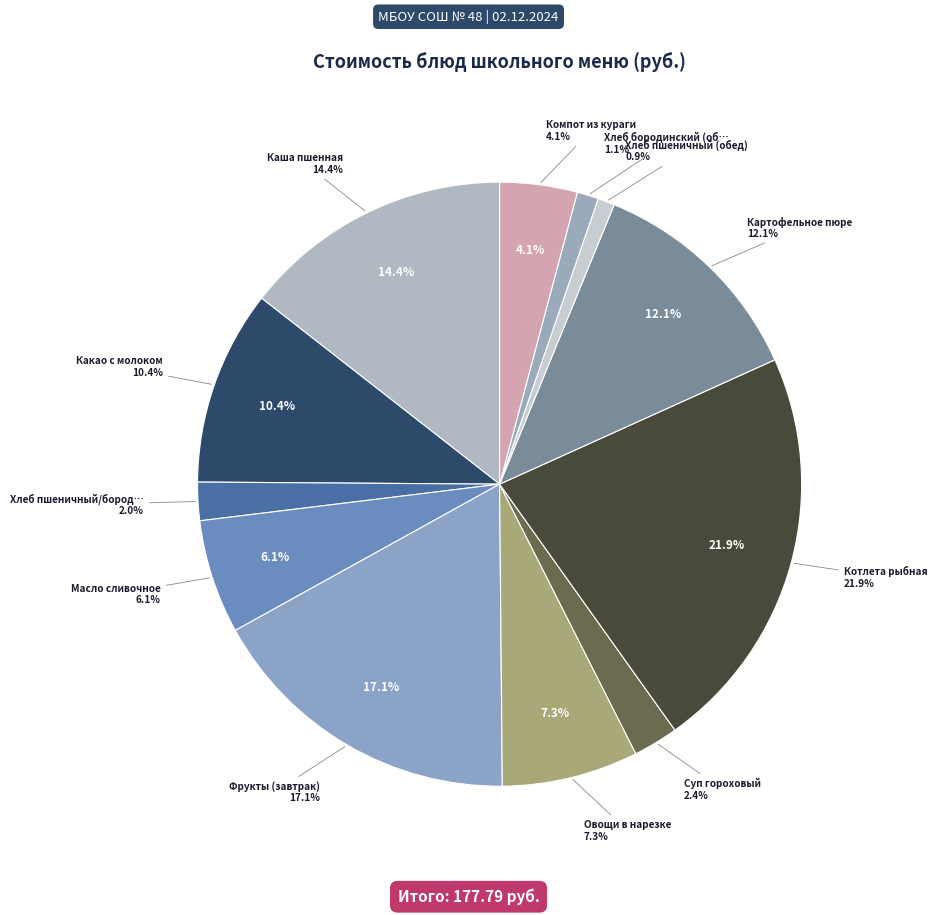

Combined, do Картофельное пюре and Фрукты (завтрак) account for over 50%?

No